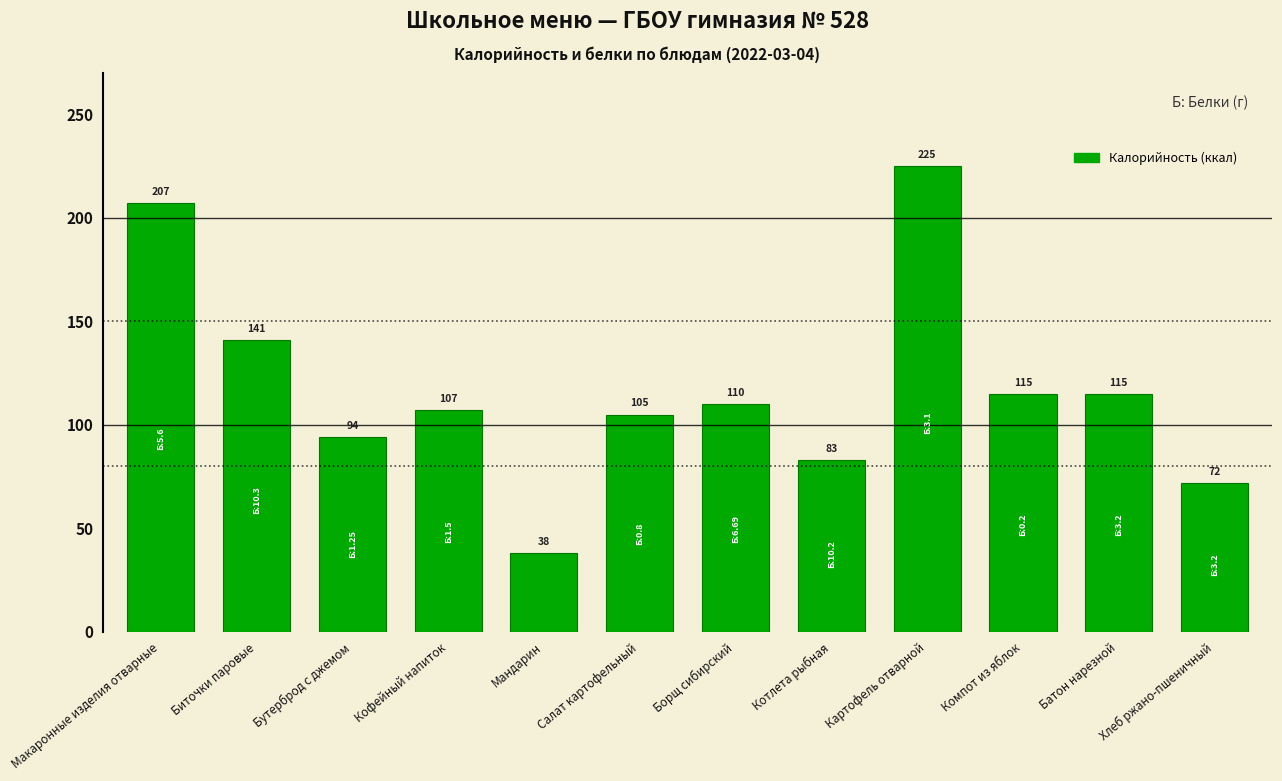

Count the number of categories in the chart.

12